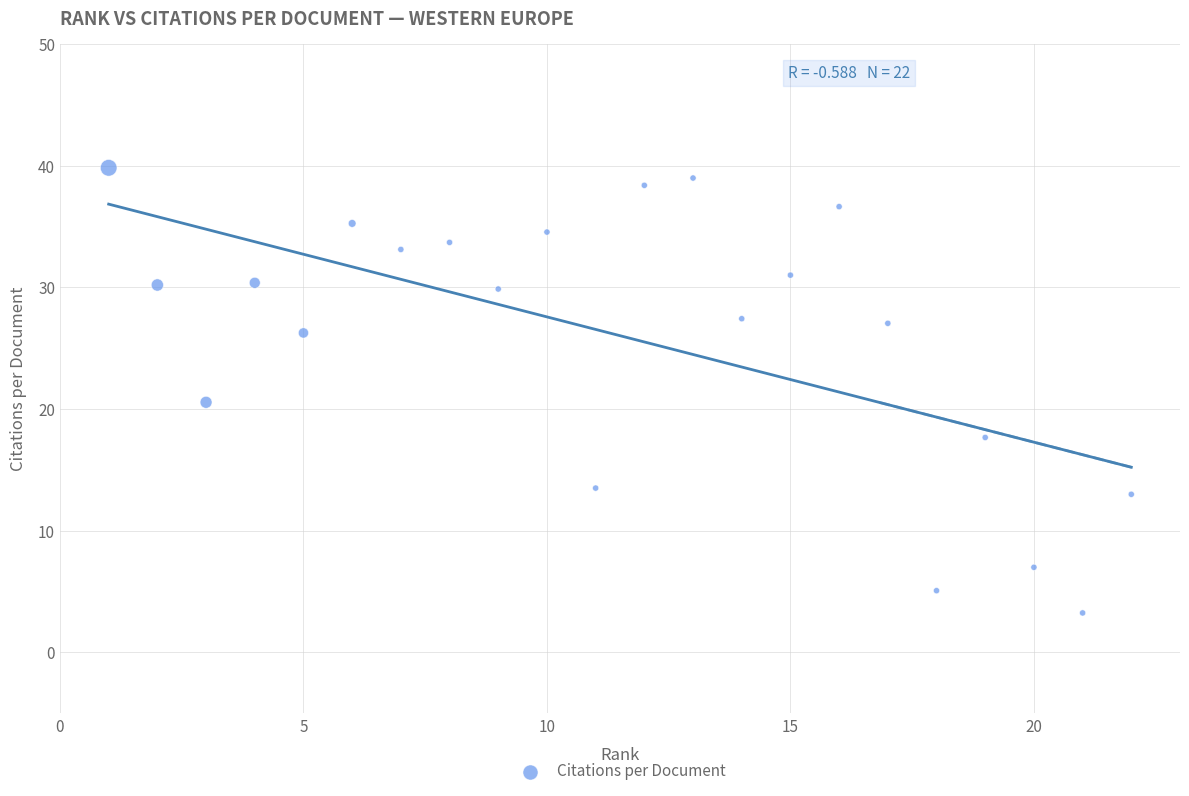

What is the range of Y values (max minus min)?

36.6